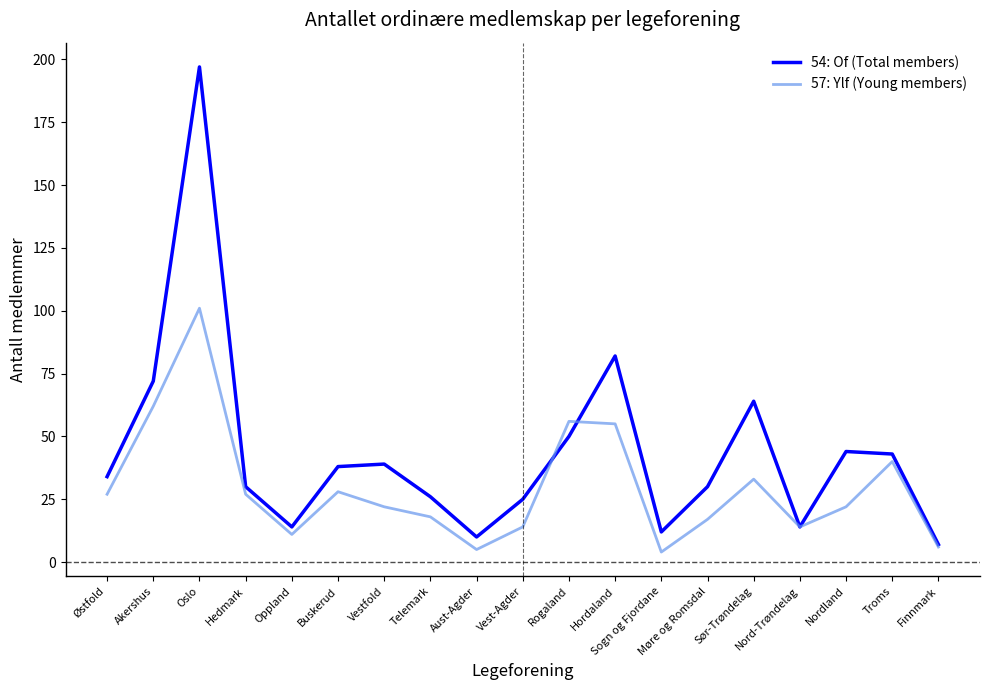

What is the difference between the maximum and minimum values in the 57: Ylf (Young members) series?

97